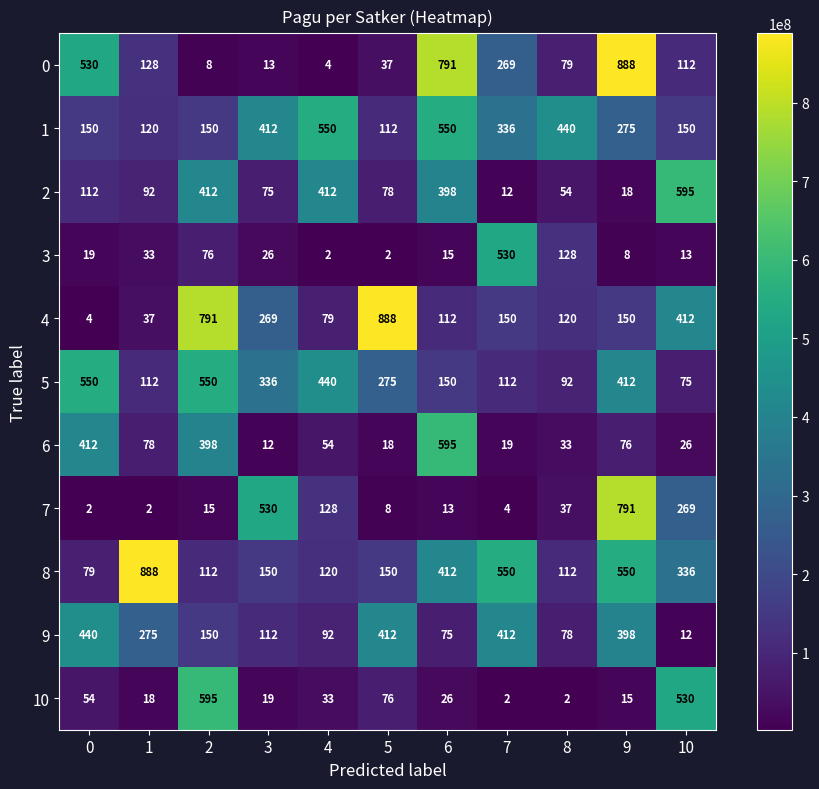

The 4 series shows 120 at 8. True or false?

True